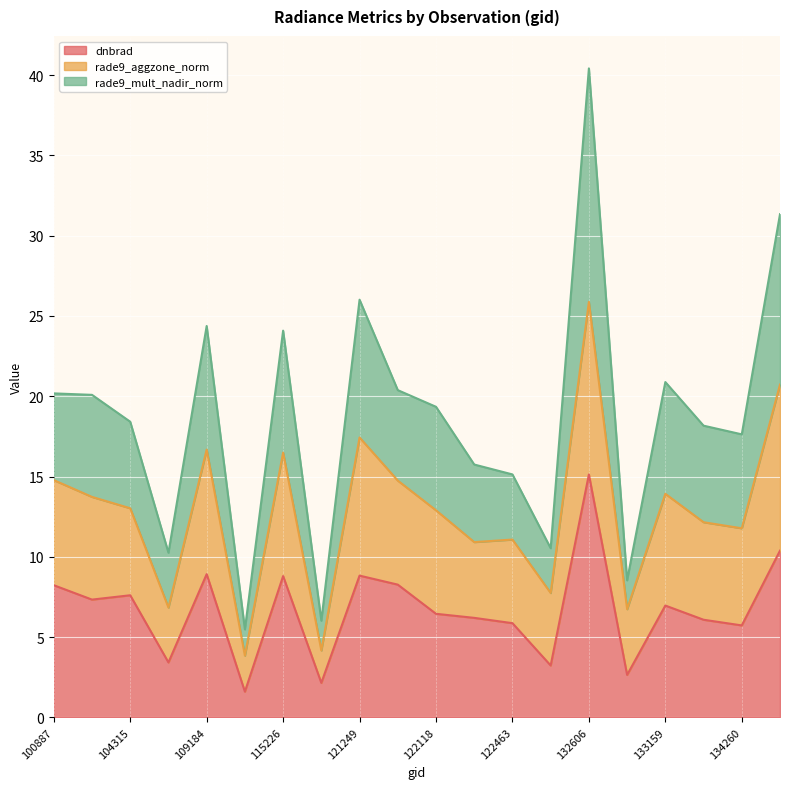

What is the highest value of the dnbrad series?

15.1